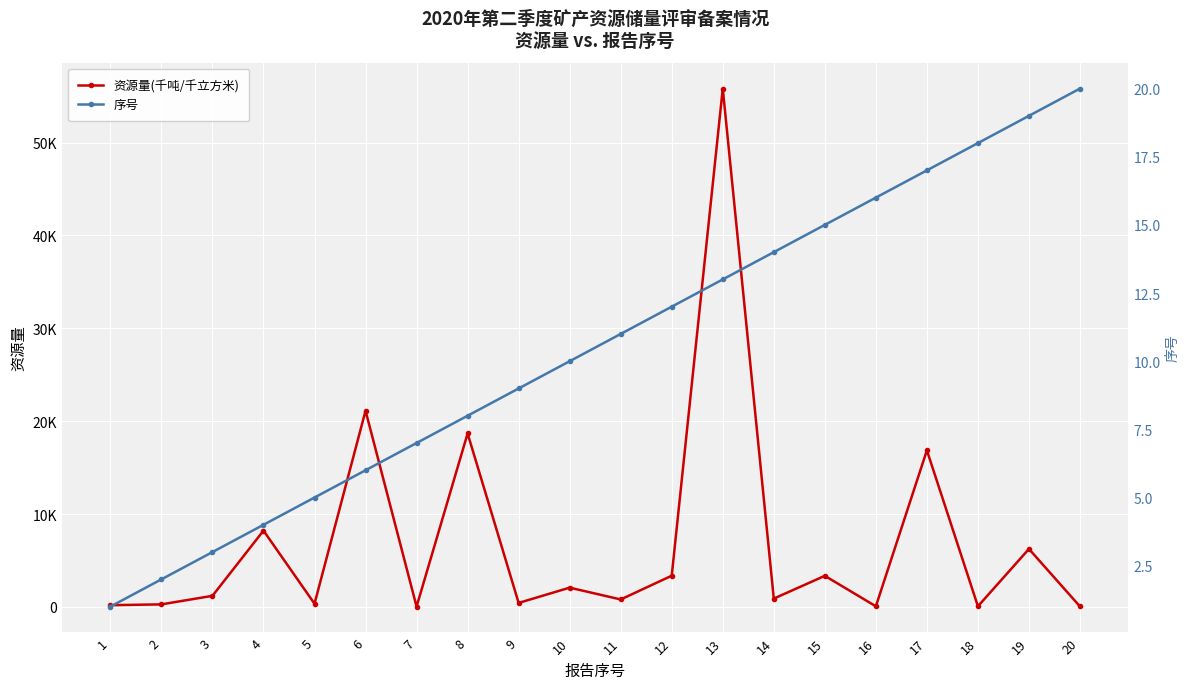

At which category does the chart reach its peak across all series?

13